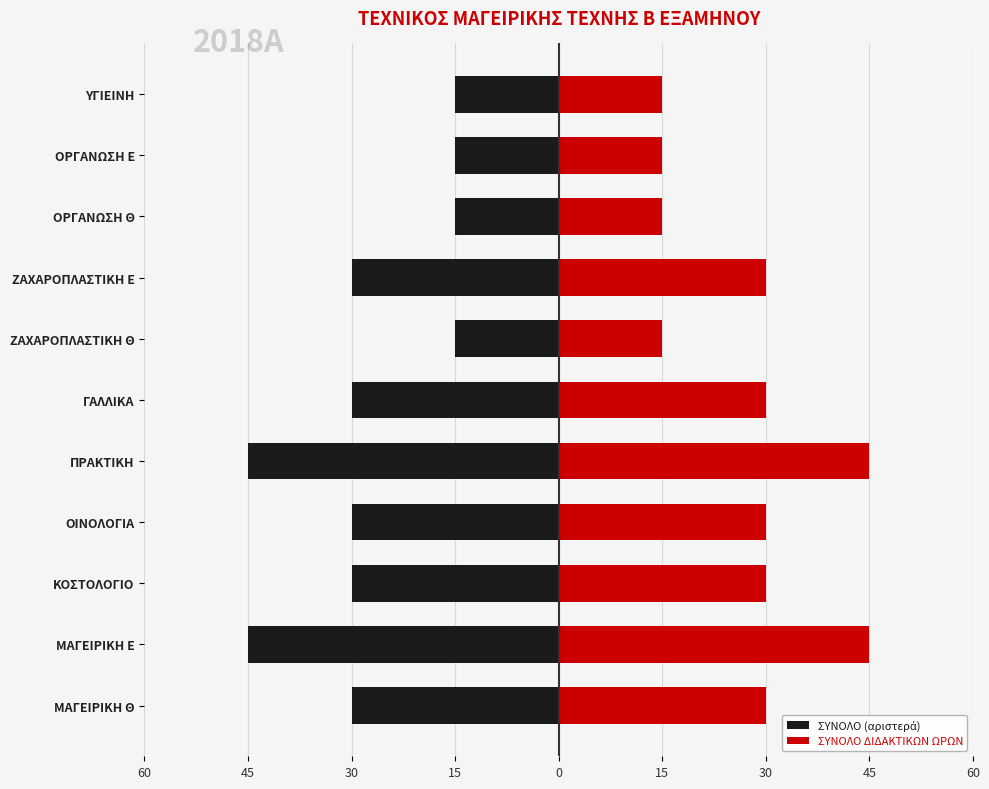

What is the value of the ΣΥΝΟΛΟ (αριστερά) bar at the 3rd from the left?

-30